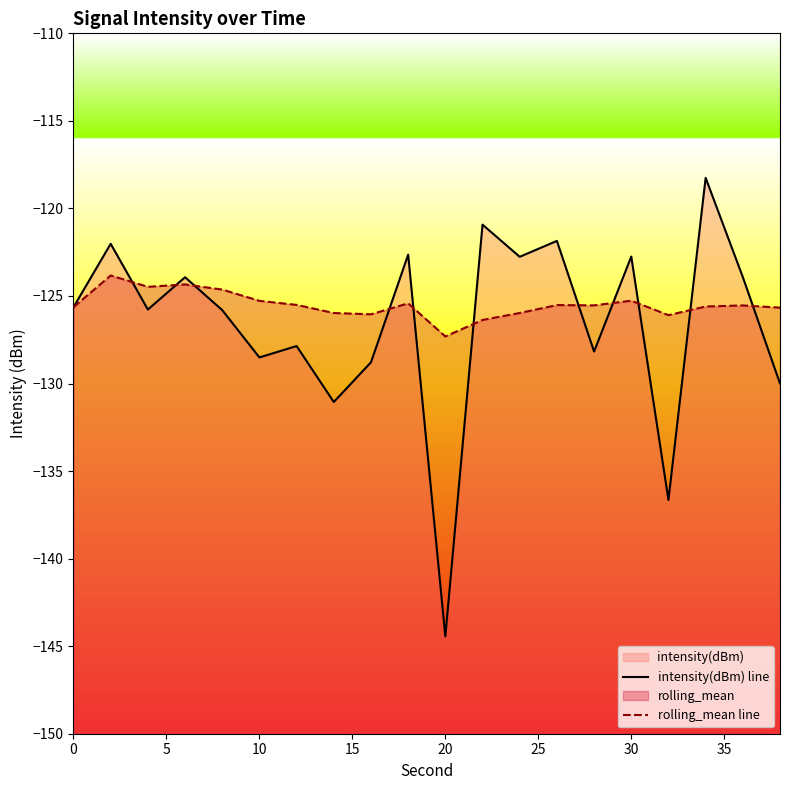

Between 30 and 25, which is larger?

30